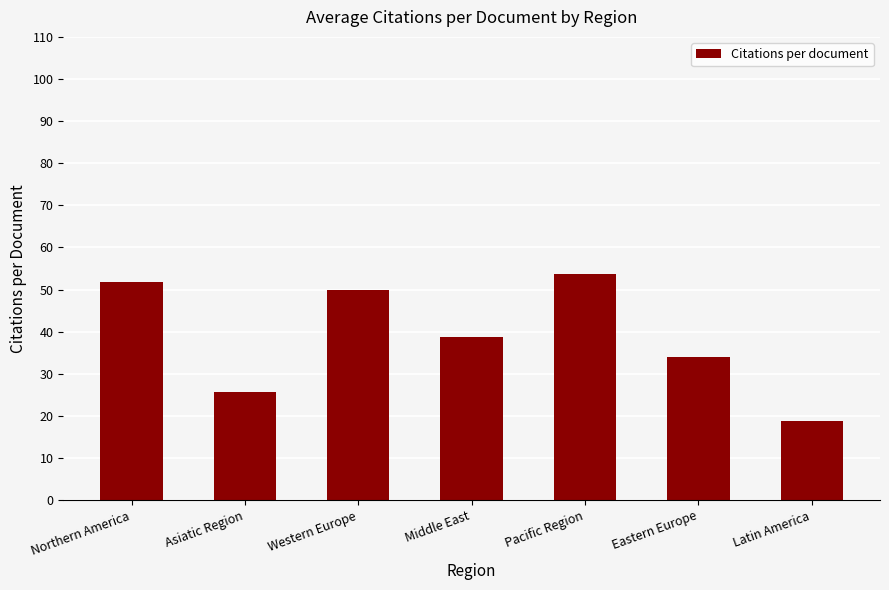

The value at Middle East is 38.8. True or false?

True